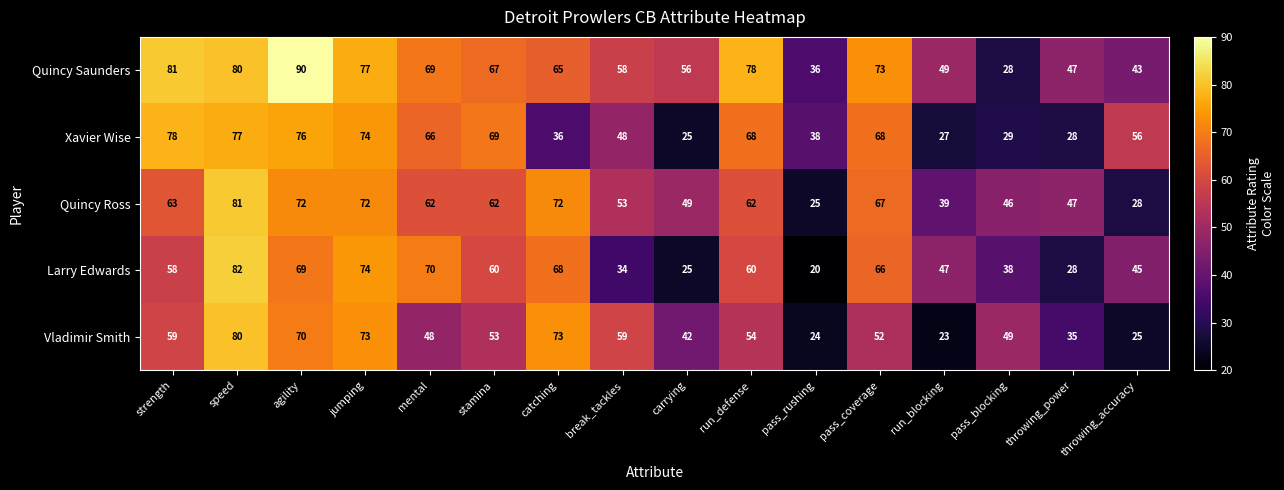

At which label is Quincy Ross closest to 53?

break_tackles